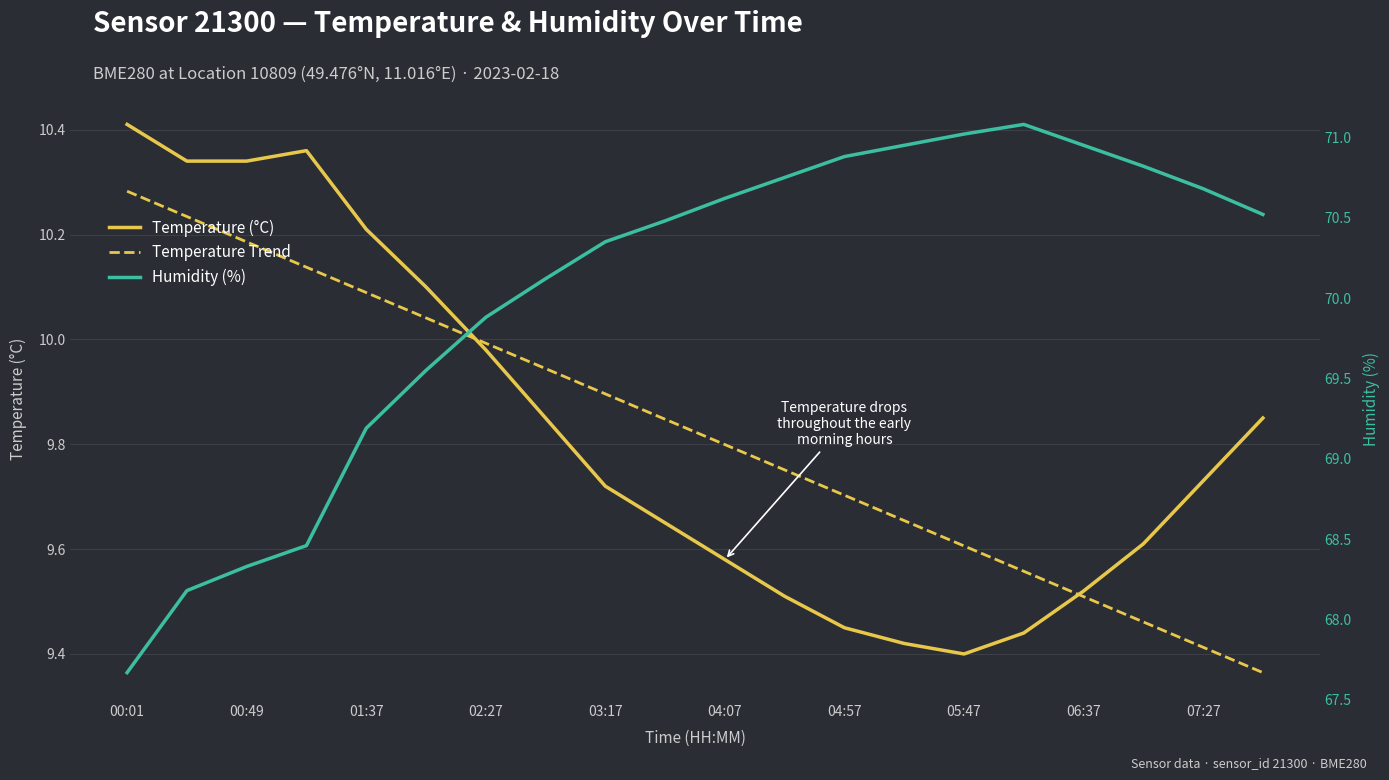

The value of Temperature Trend at 13 is 2.6. True or false?

False